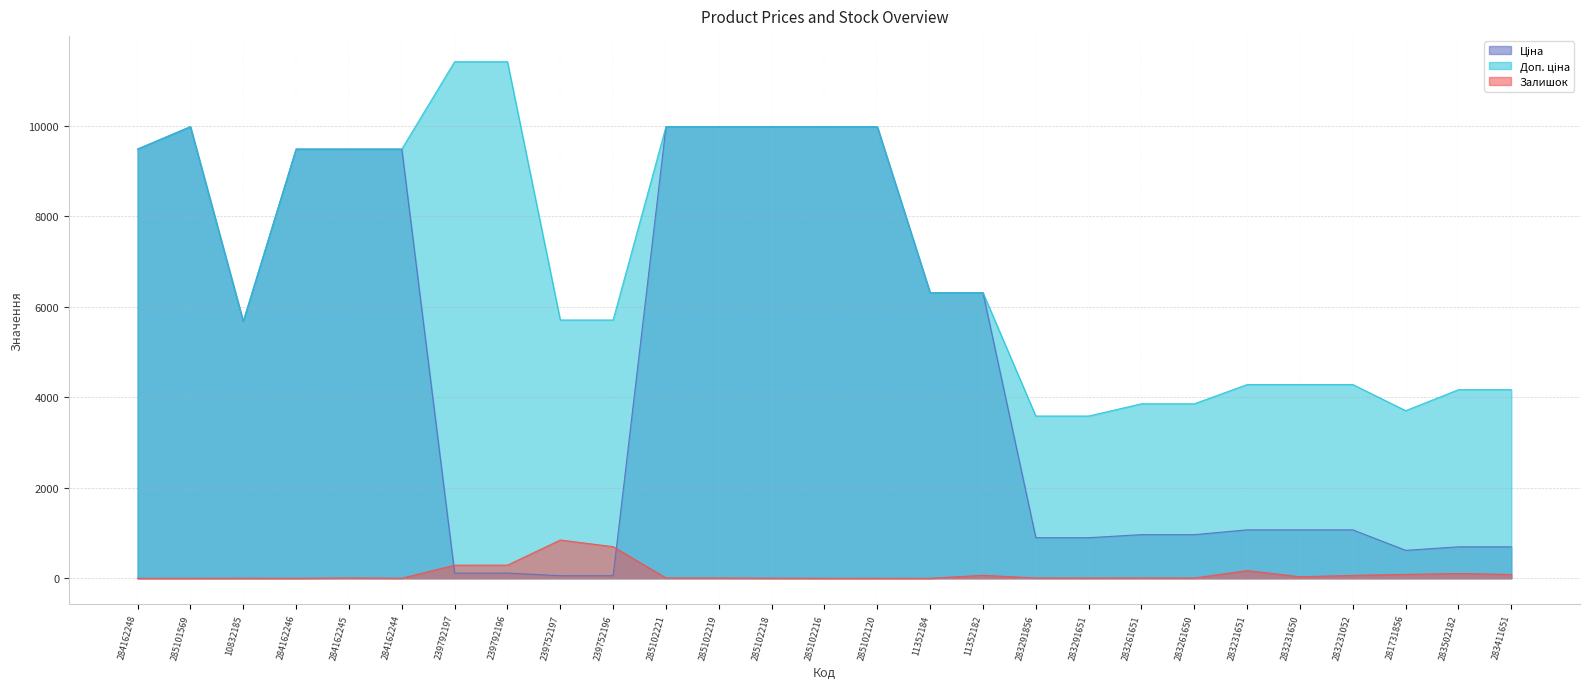

Reading left to right, extract all data points from this chart.

Ціна: 9480.1	9975.0	5673.8	9480.1	9480.1	9480.1	114.1	114.1	57.0	57.0	9975.0	9975.0	9975.0	9975.0	9975.0	6308.8	6308.8	895.9	895.9	963.5	963.5	1069.8	1069.8	1069.8	617.0	694.3	694.3
Доп. ціна: 9480.1	9975.0	5673.8	9480.1	9480.1	9480.1	11410.0	11410.0	5705.0	5705.0	9975.0	9975.0	9975.0	9975.0	9975.0	6308.8	6308.8	3583.6	3583.6	3854.0	3854.0	4279.1	4279.1	4279.1	3701.9	4165.6	4165.6
Залишок: 0.0	0.0	1.0	0.0	8.0	2.0	289.0	290.0	845.0	698.0	8.0	7.0	3.0	0.0	0.0	0.0	66.0	7.0	6.0	8.0	6.0	169.0	34.0	64.0	86.0	106.0	84.0